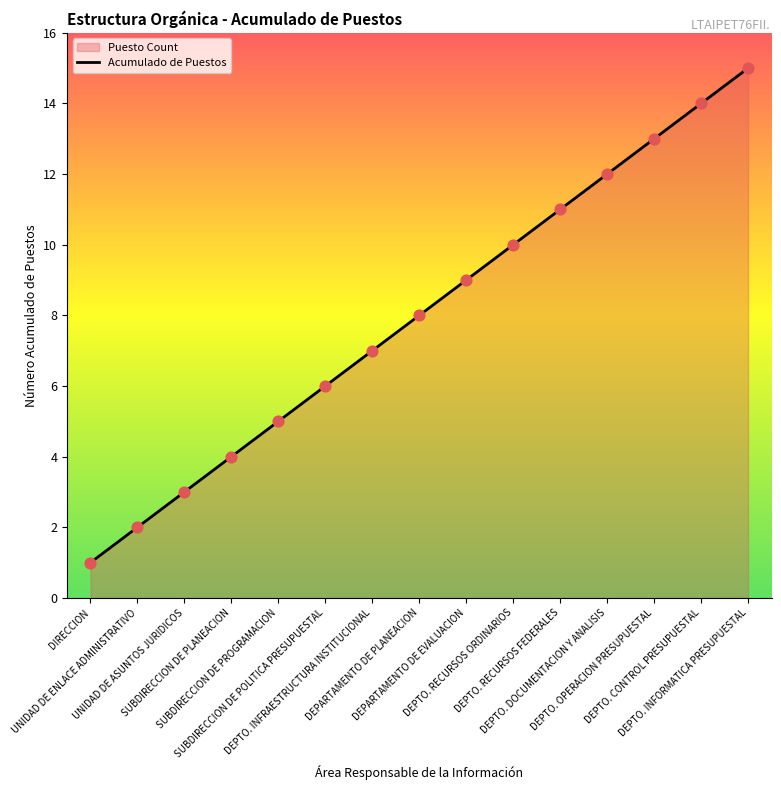

Which has a higher value, DEPTO. DOCUMENTACION Y ANALISIS or DEPARTAMENTO DE EVALUACION?

DEPTO. DOCUMENTACION Y ANALISIS